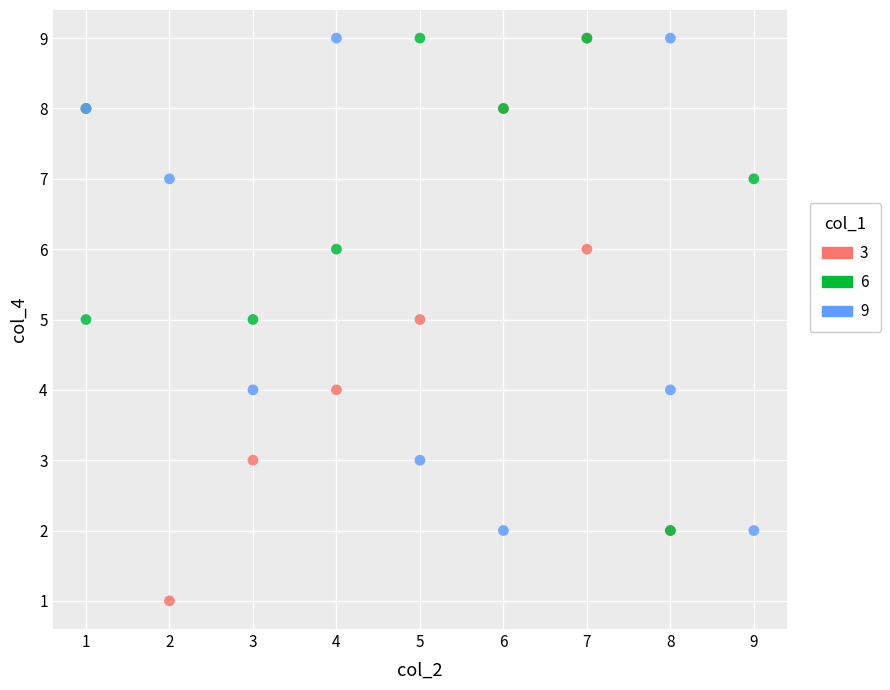

Which series has the largest Y range (max minus min)?

3